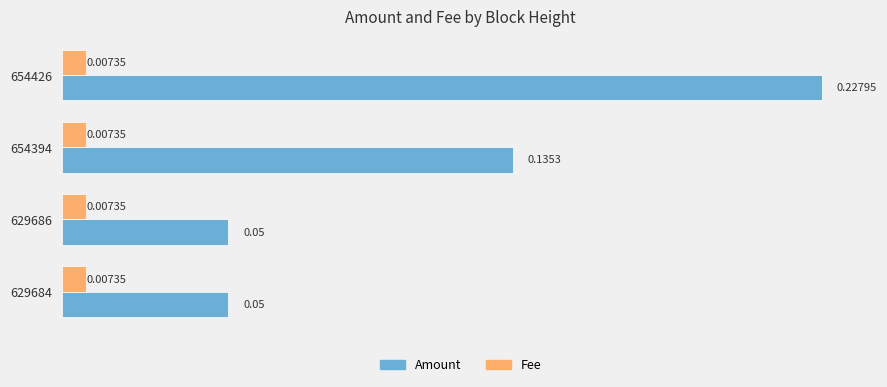

At how many categories does at least one series exceed 0?

4